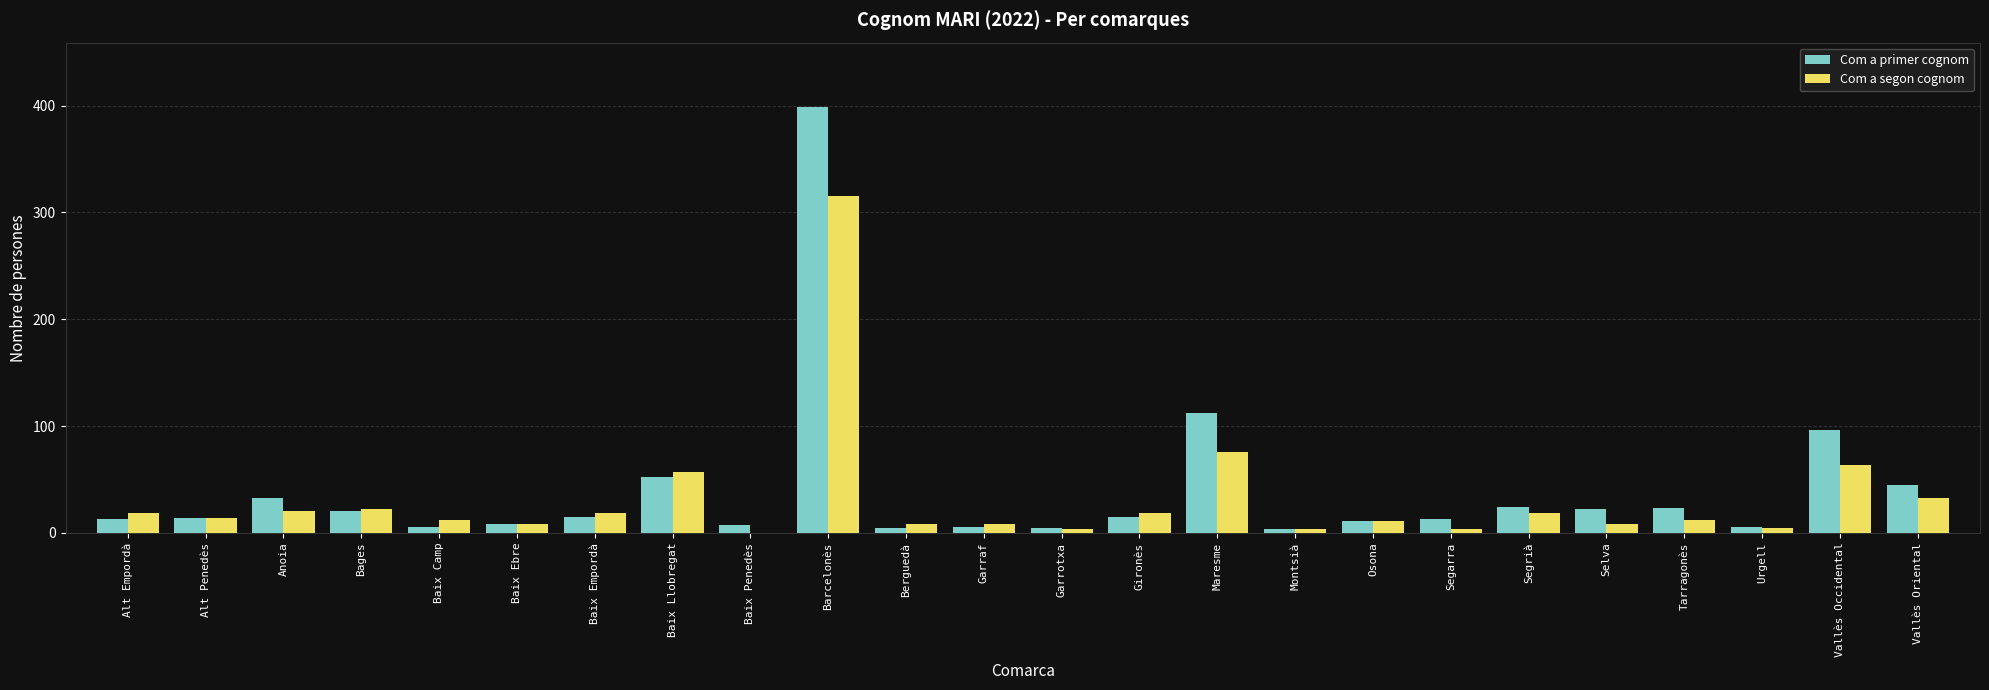

Count the number of data series in this chart.

2